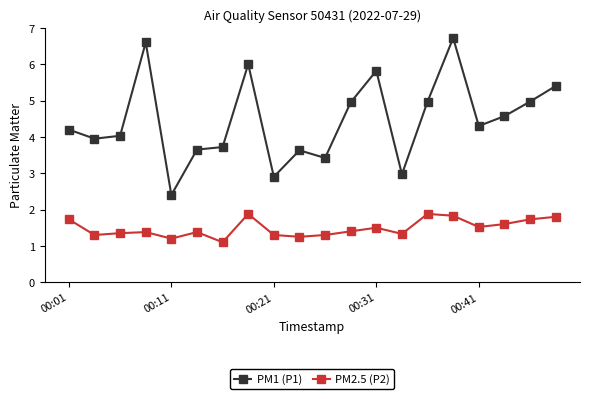

What is the value of the PM2.5 (P2) point at the 4th from the left?

1.4